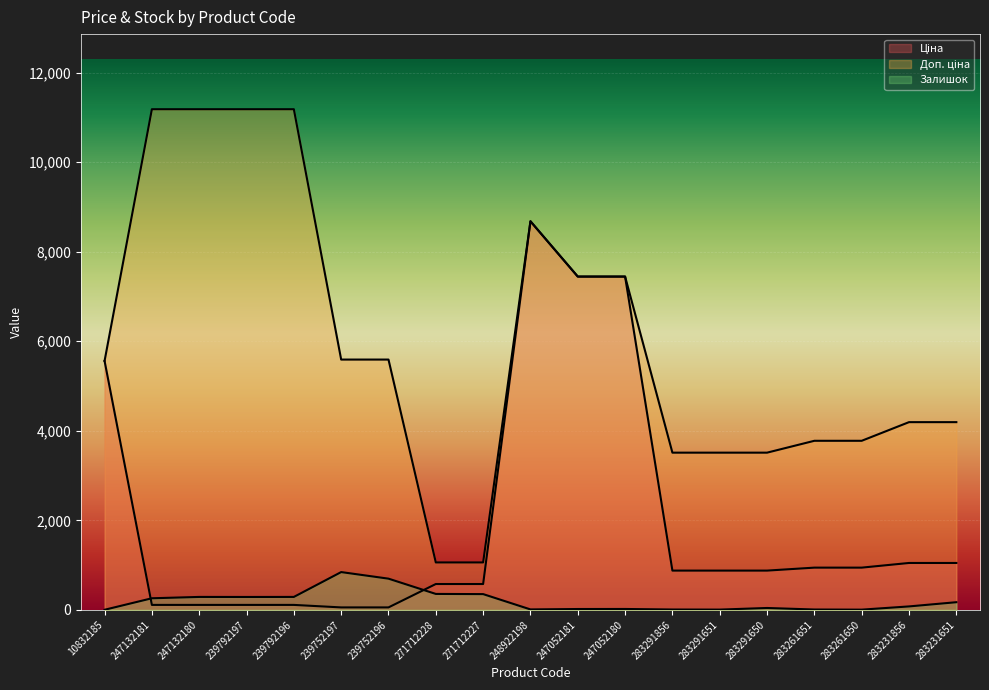

True or false: Доп. ціна and Залишок cross at least once.

False